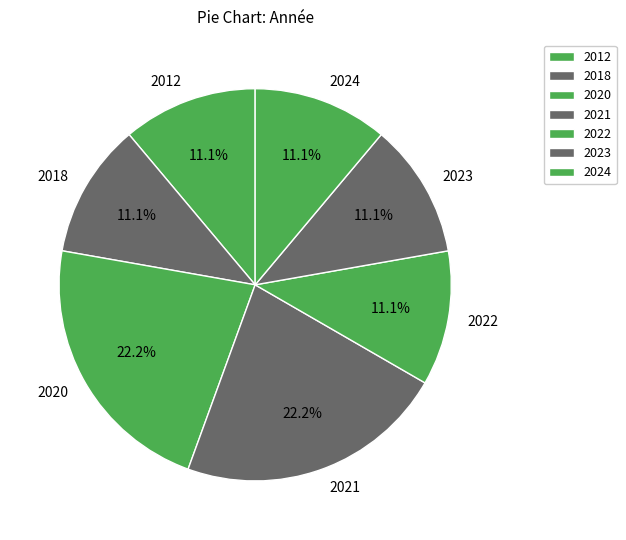

Is there any slice that represents more than half of the pie?

No